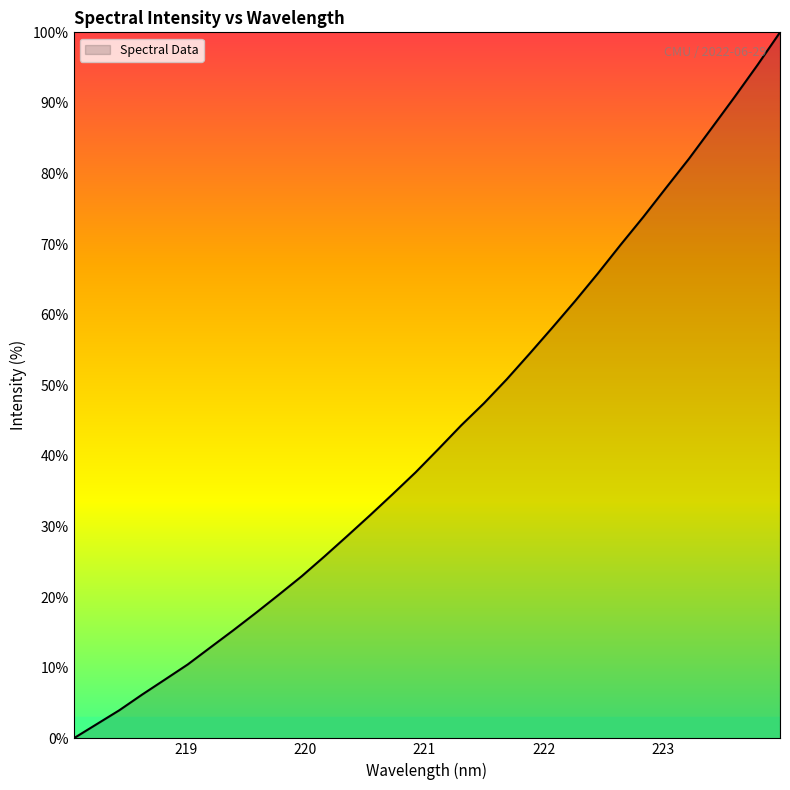

What is the difference between the maximum and minimum values?

100.0